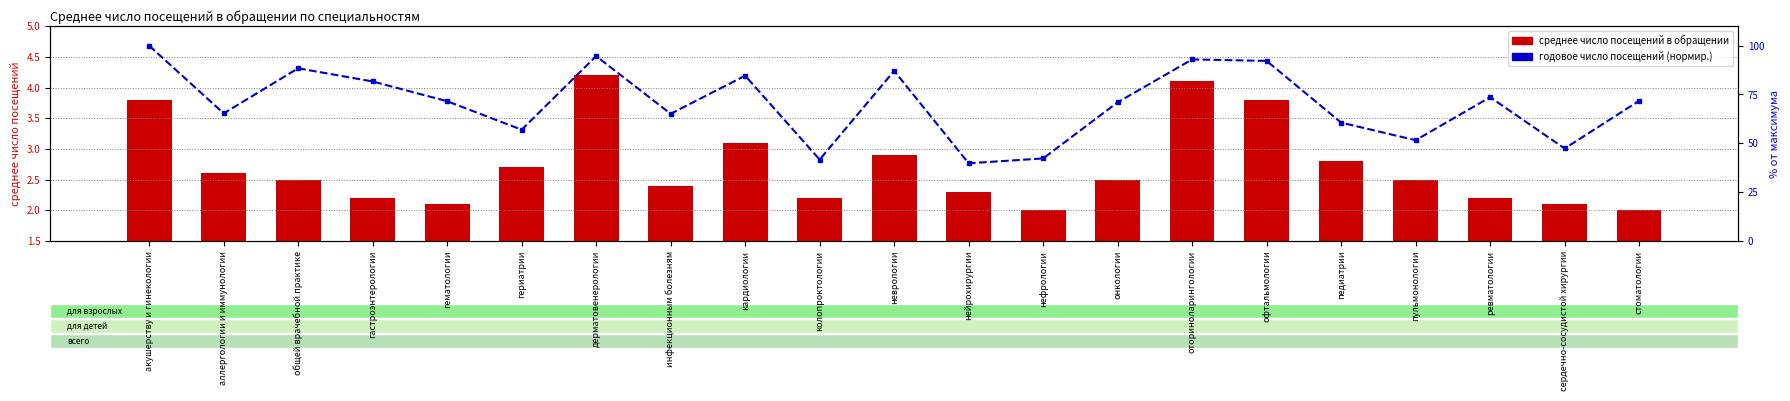

At how many categories does at least one series exceed 5?

21